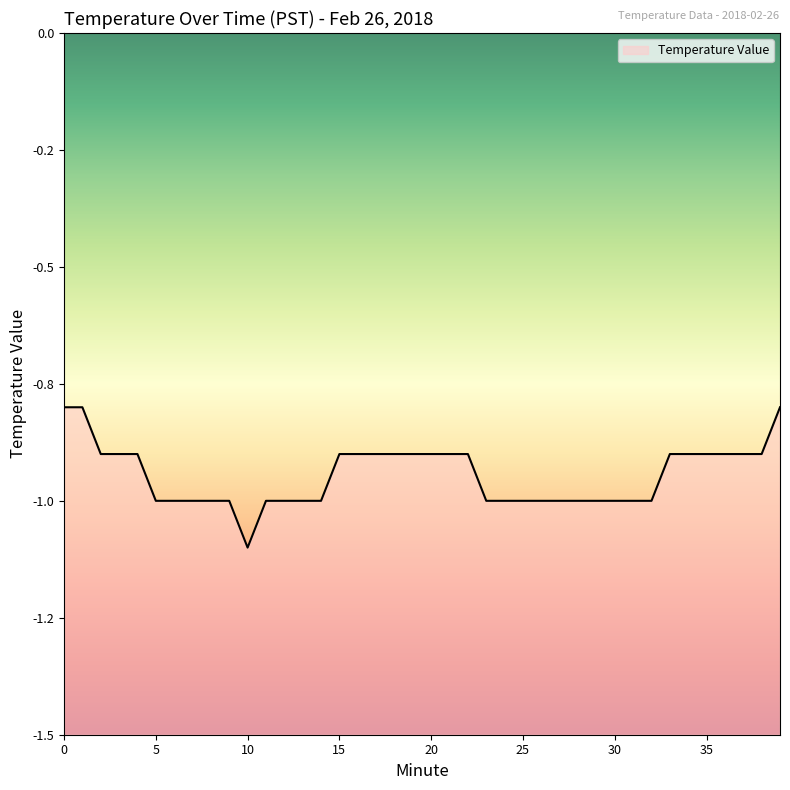

Which label corresponds to the smallest value in the chart?

10